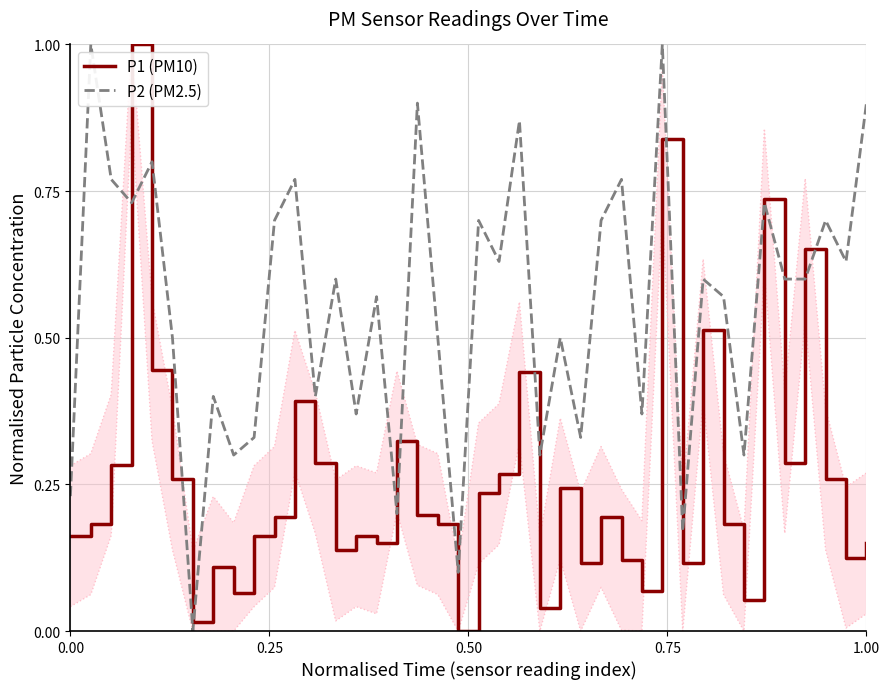

What is the average value of the P2 (PM2.5) series?

0.6